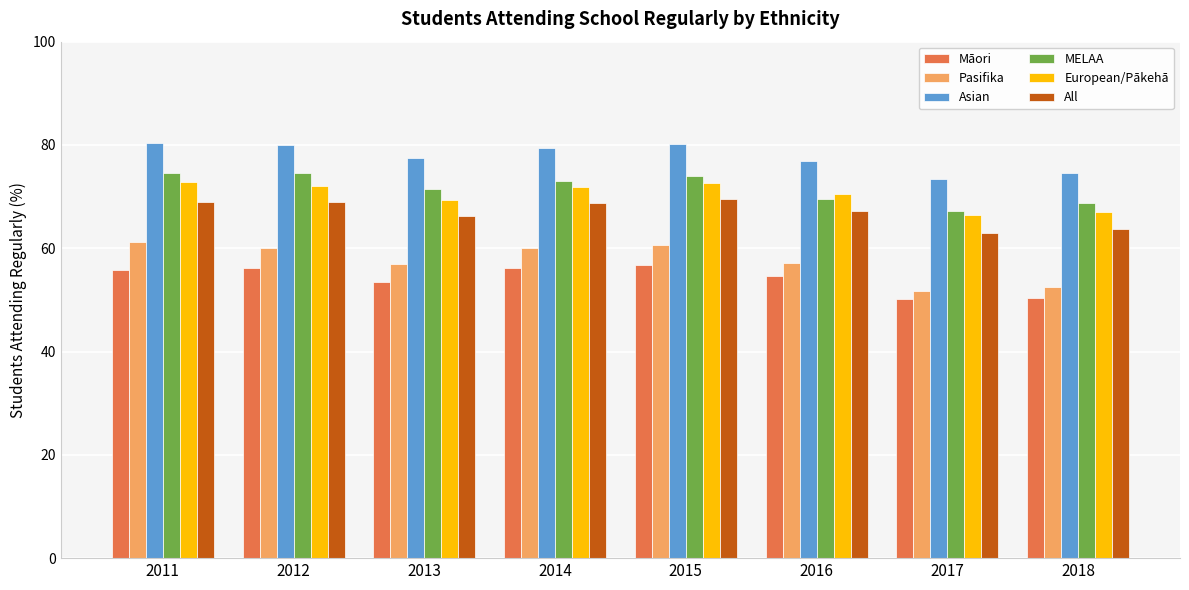

Rank the series by their maximum value, from highest to lowest.

Asian, MELAA, European/Pākehā, All, Pasifika, Māori